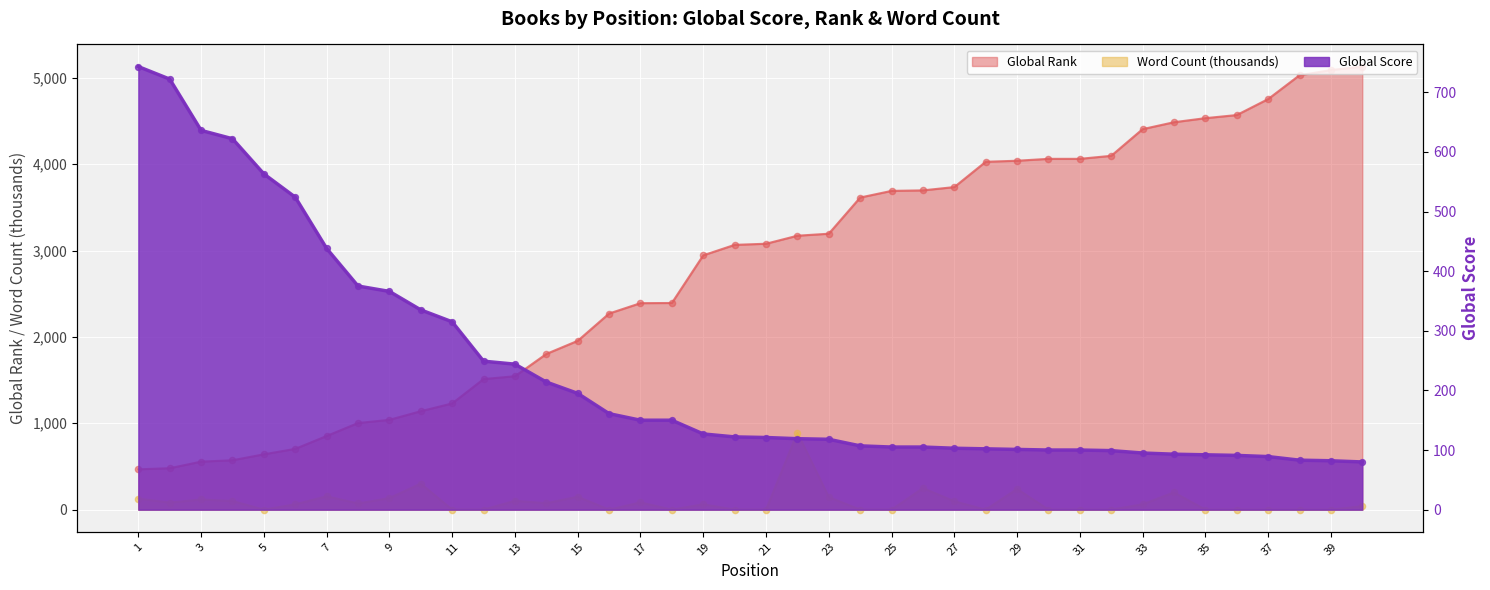

What is the total value across all series at 6?

1290